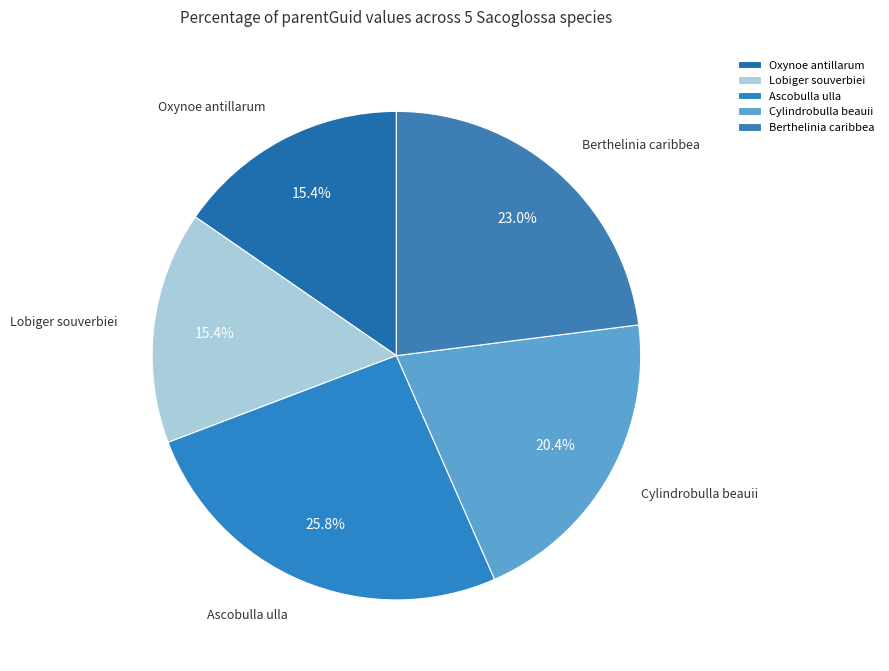

To the nearest percent, what is the difference between the largest and smallest slice percentages?

10%